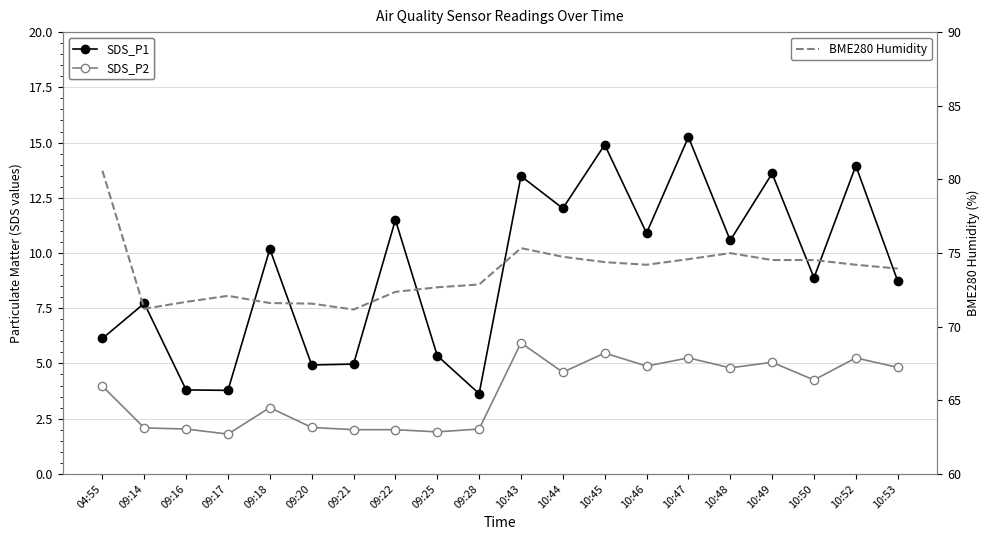

Read the BME280 Humidity value at 10:50.

74.5